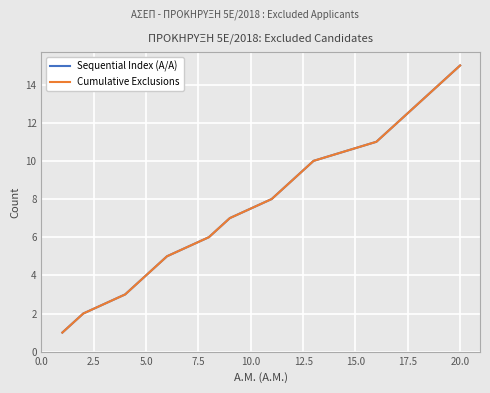

What is the sum of all Sequential Index (A/A) values?

120